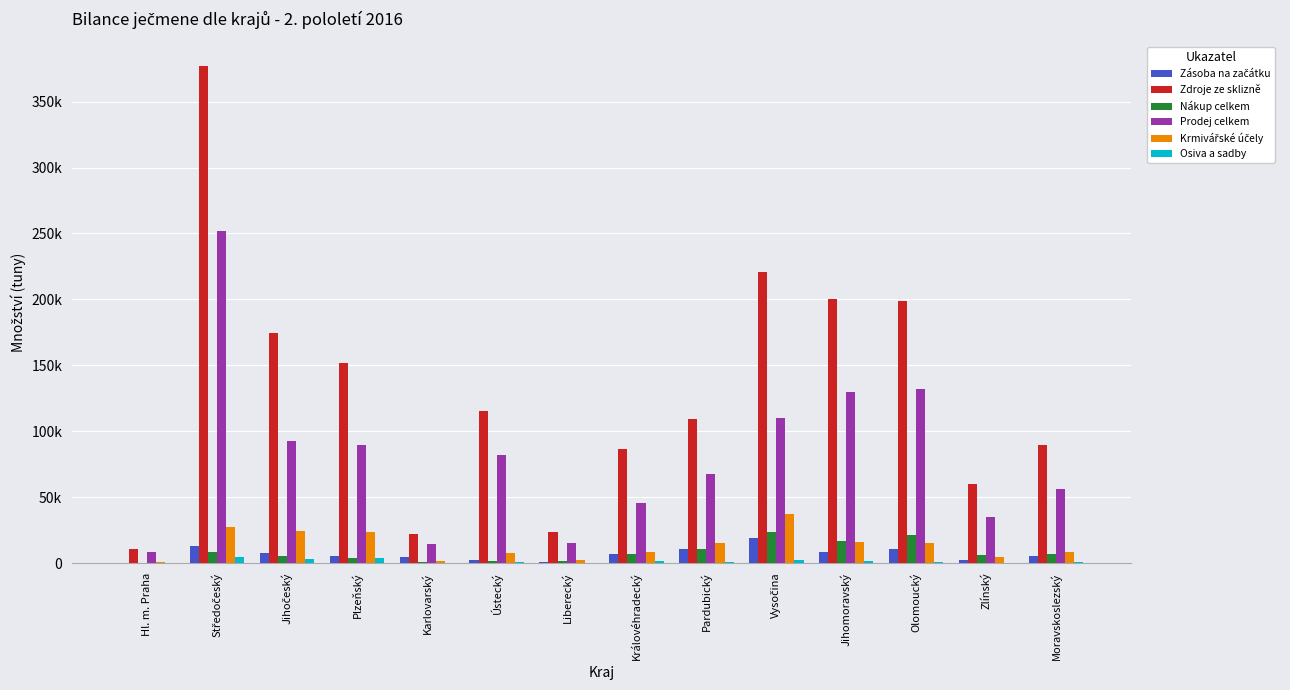

Reading left to right, what are all the values shown in this chart?

Zásoba na začátku: Hl. m. Praha=287.4	Středočeský=12921.4	Jihočeský=7881.2	Plzeňský=5494.9	Karlovarský=4348.2	Ústecký=2649.5	Liberecký=978.6	Královéhradecký=6920.6	Pardubický=10429.8	Vysočina=18799.4	Jihomoravský=8617.8	Olomoucký=10599.0	Zlínský=2502.6	Moravskoslezský=5221.5
Zdroje ze sklizně: Hl. m. Praha=10390.4	Středočeský=376720.1	Jihočeský=174511.2	Plzeňský=151975.9	Karlovarský=22293.8	Ústecký=115142.3	Liberecký=23337.4	Královéhradecký=86283.8	Pardubický=109562.5	Vysočina=220858.0	Jihomoravský=199997.8	Olomoucký=198792.7	Zlínský=60001.5	Moravskoslezský=89791.7
Nákup celkem: Hl. m. Praha=372.2	Středočeský=8279.9	Jihočeský=5005.1	Plzeňský=3549.5	Karlovarský=886.3	Ústecký=1968.0	Liberecký=1287.5	Královéhradecký=7277.8	Pardubický=10617.2	Vysočina=23807.1	Jihomoravský=16548.2	Olomoucký=21441.8	Zlínský=6093.7	Moravskoslezský=6710.7
Prodej celkem: Hl. m. Praha=8472.5	Středočeský=251623.7	Jihočeský=92241.8	Plzeňský=89571.8	Karlovarský=14553.6	Ústecký=81864.2	Liberecký=15443.0	Královéhradecký=45879.6	Pardubický=67630.0	Vysočina=109905.9	Jihomoravský=129682.8	Olomoucký=132085.7	Zlínský=34745.8	Moravskoslezský=56287.9
Krmivářské účely: Hl. m. Praha=692.0	Středočeský=27535.7	Jihočeský=24505.2	Plzeňský=23353.6	Karlovarský=1747.8	Ústecký=7554.5	Liberecký=2597.3	Královéhradecký=8611.1	Pardubický=15017.9	Vysočina=37217.7	Jihomoravský=15652.3	Olomoucký=15541.4	Zlínský=4390.6	Moravskoslezský=8163.4
Osiva a sadby: Hl. m. Praha=36.9	Středočeský=4417.2	Jihočeský=3475.0	Plzeňský=3586.2	Karlovarský=302.1	Ústecký=1102.3	Liberecký=365.5	Královéhradecký=1263.7	Pardubický=1112.6	Vysočina=2699.8	Jihomoravský=1757.6	Olomoucký=647.8	Zlínský=443.9	Moravskoslezský=766.2